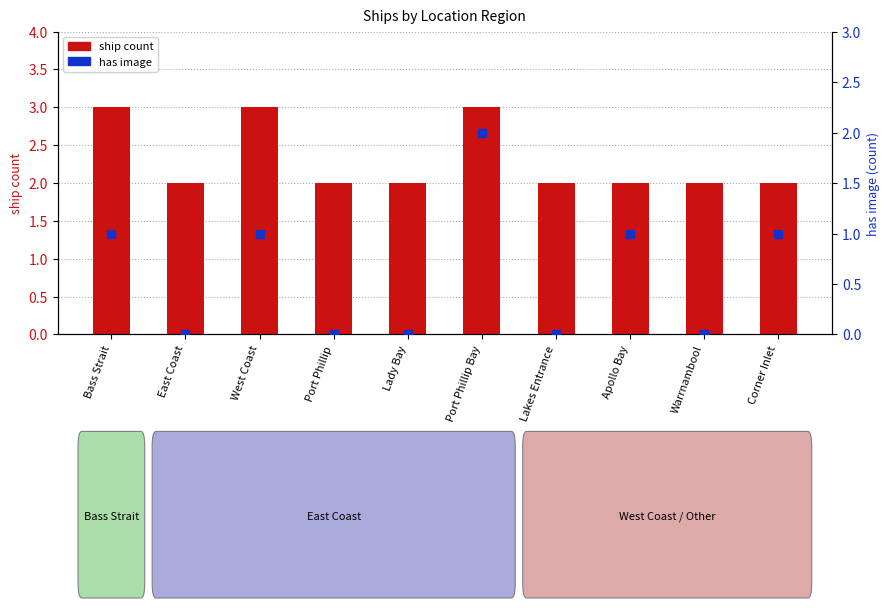

Is the value of ship count at East Coast greater than the value of has image at Apollo Bay?

Yes